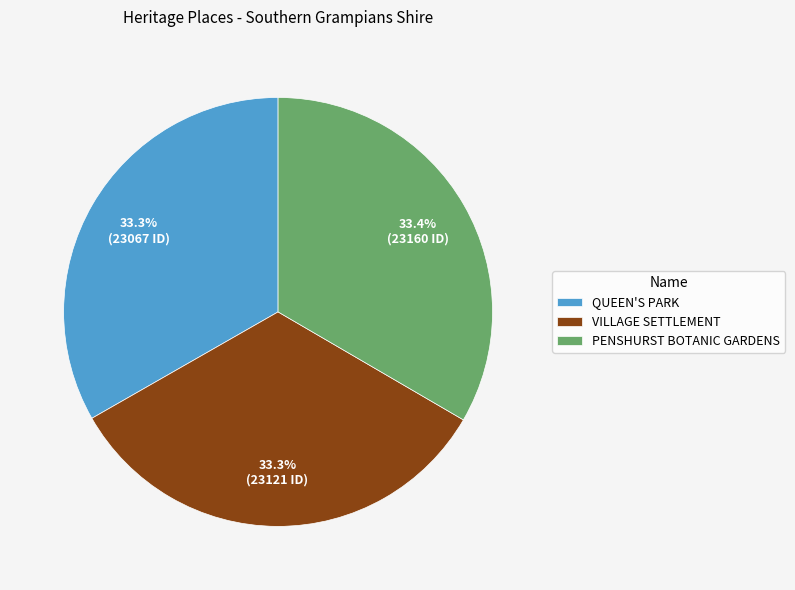

Combined, what portion of the pie is VILLAGE SETTLEMENT and PENSHURST BOTANIC GARDENS?

66.7%